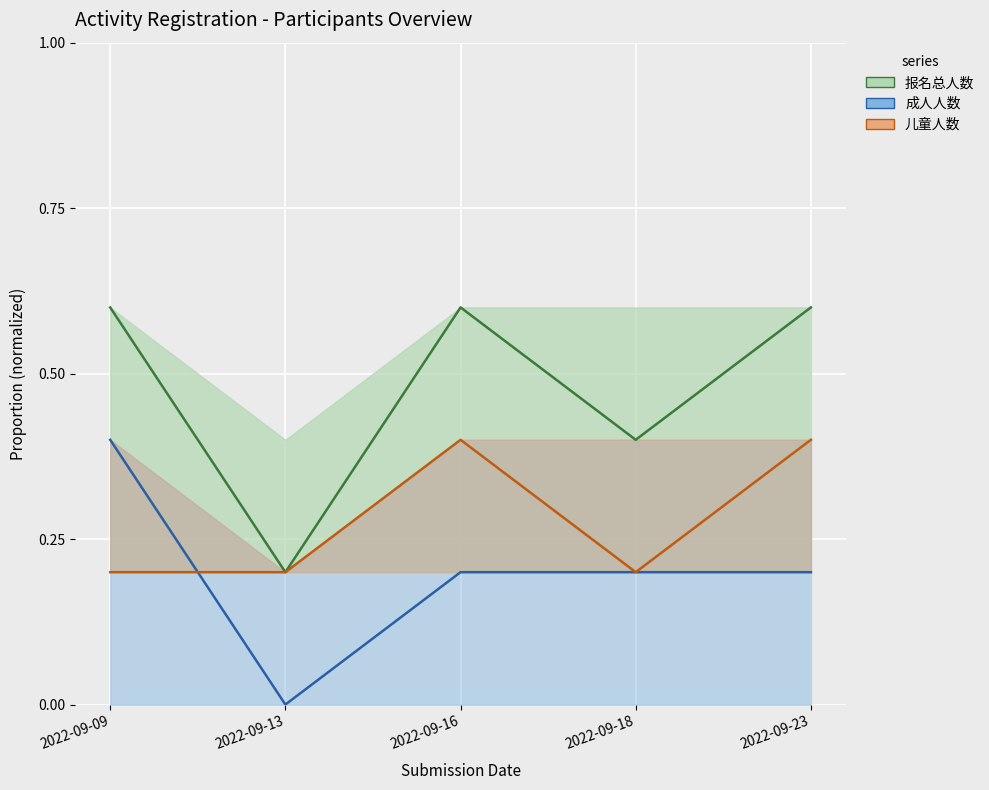

True or false: 报名总人数 and 成人人数 cross at least once.

False